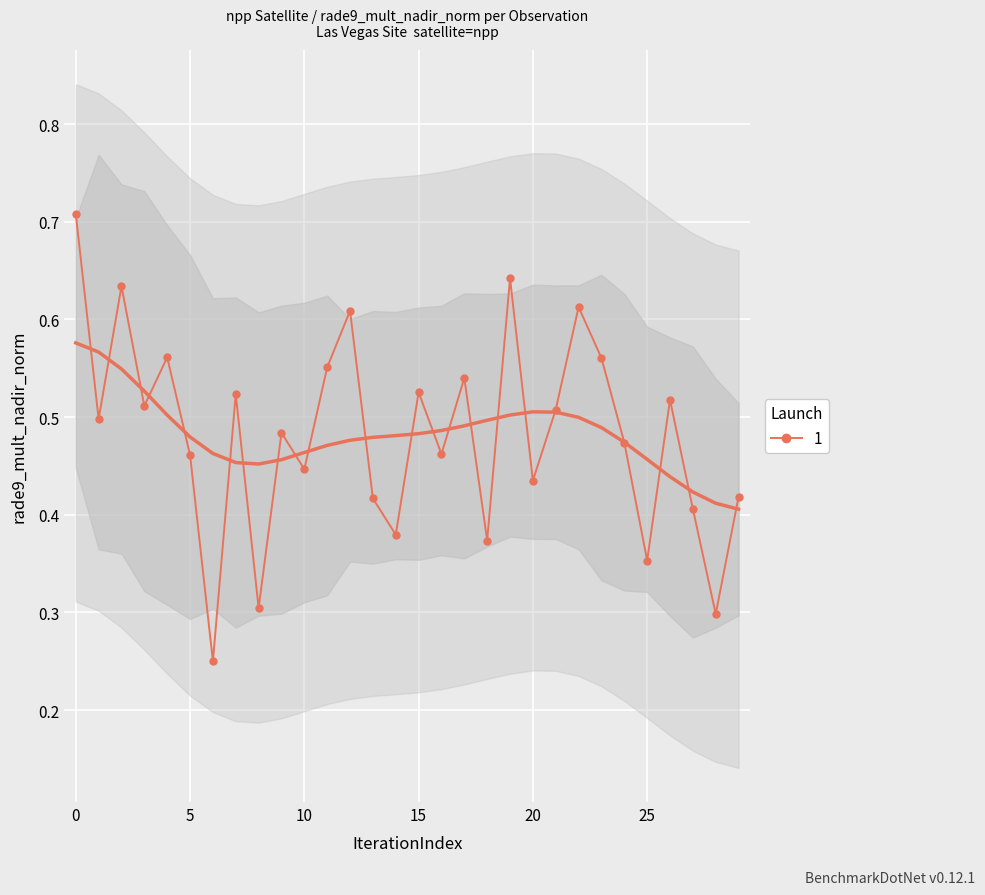

What is the sum of all values?

14.5